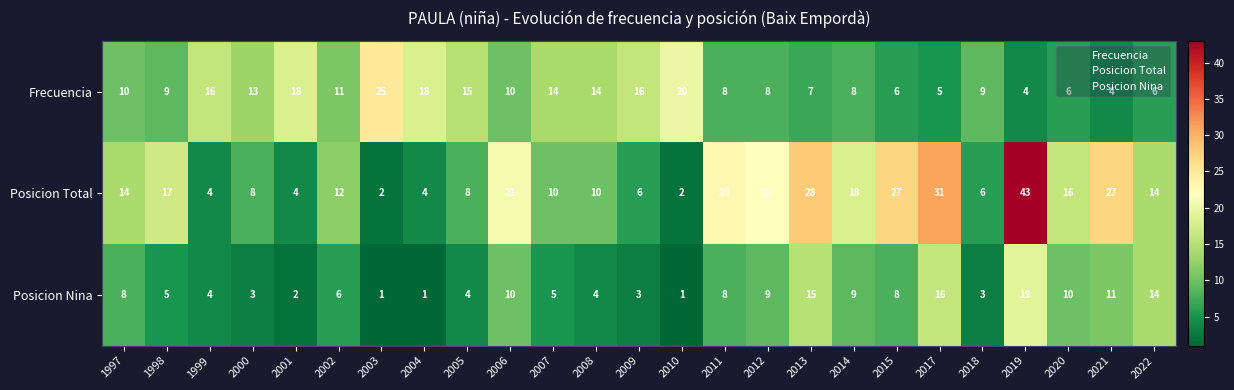

At which label does Posicion Nina first exceed 6?

1997